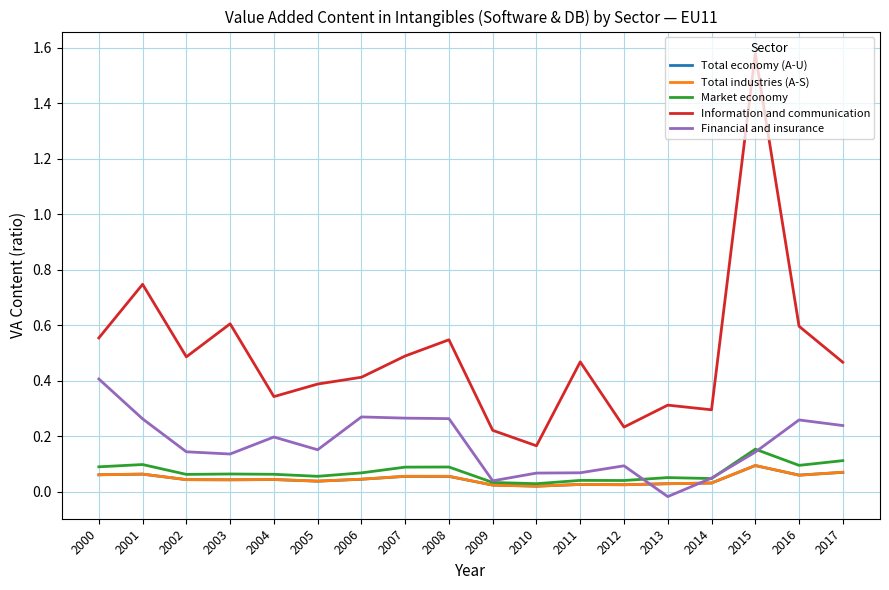

How many lines are shown in the chart?

5